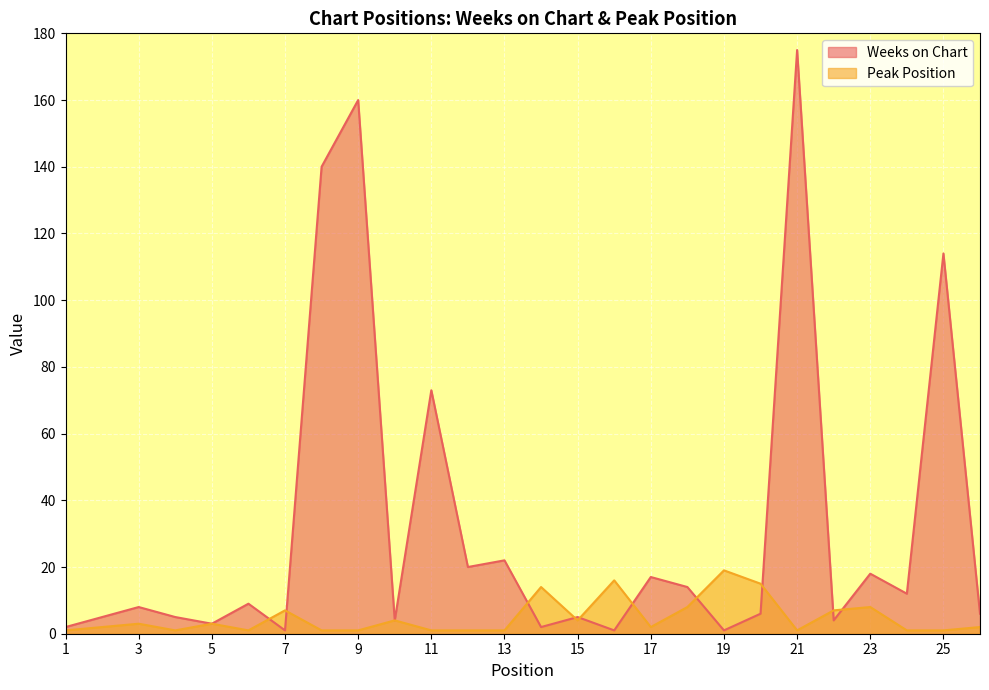

What is the value of the Peak Position point at the 14th from the left?

14